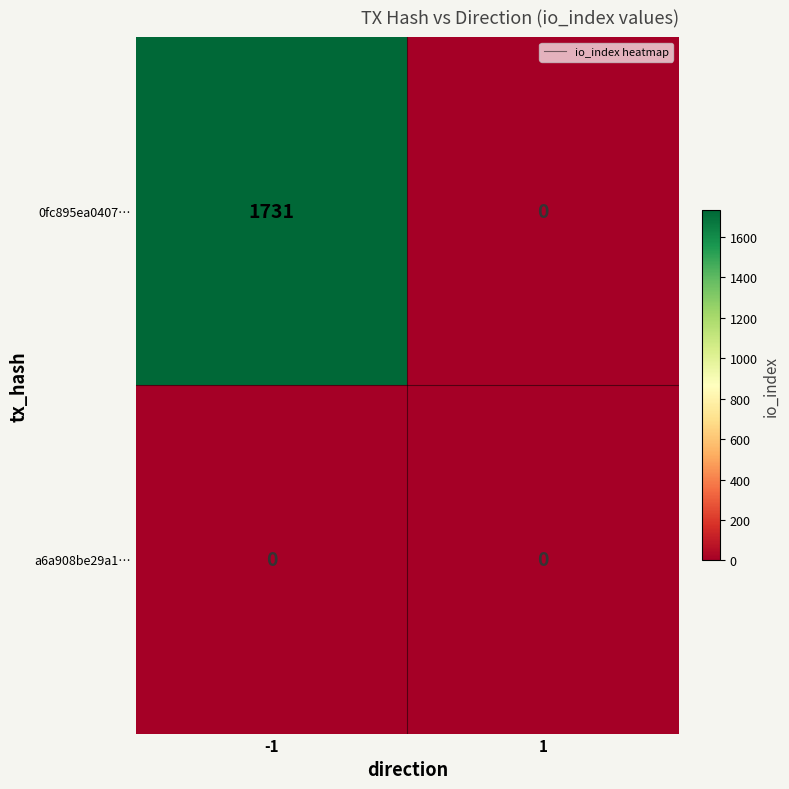

List the series in order of their overall mean, lowest first.

a6a908be29a1…, 0fc895ea0407…